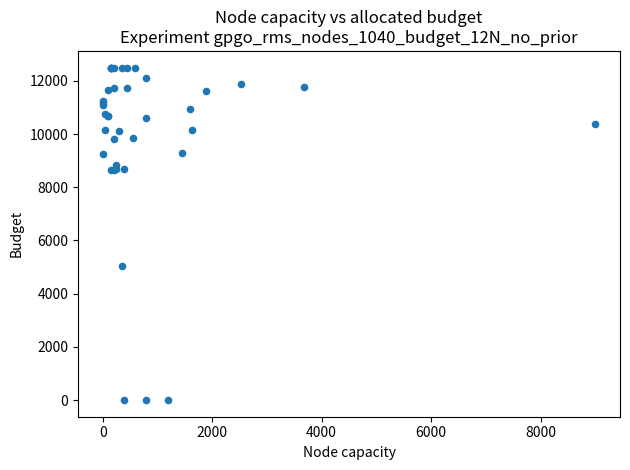

What Y value in the scatter plot is closest to 6250?

5037.7